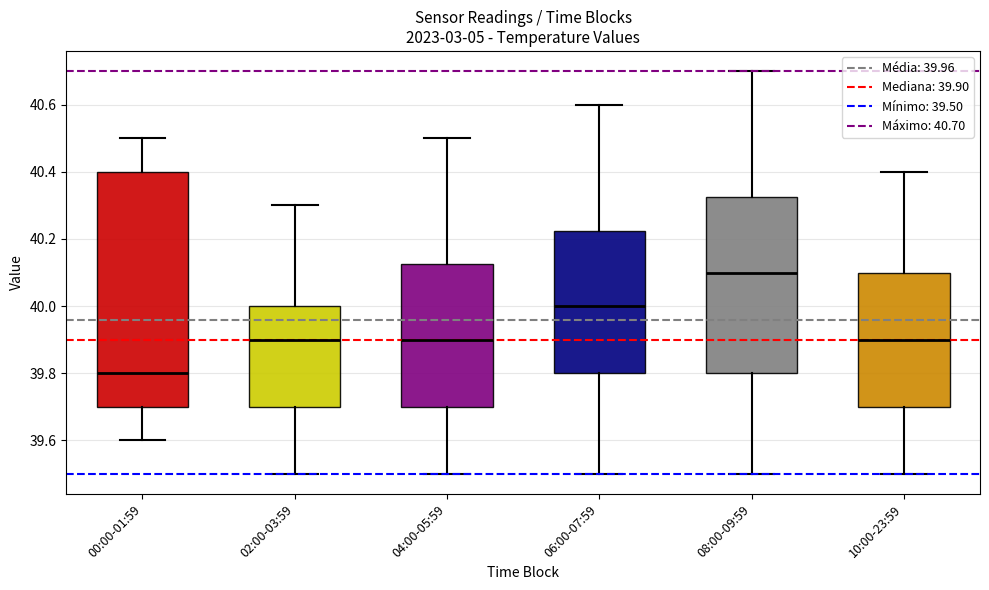

Where does the median line of the box for 08:00-09:59 sit on the y-axis? The values are not printed on the chart, so give them approximately, as read against the axis.

40.10